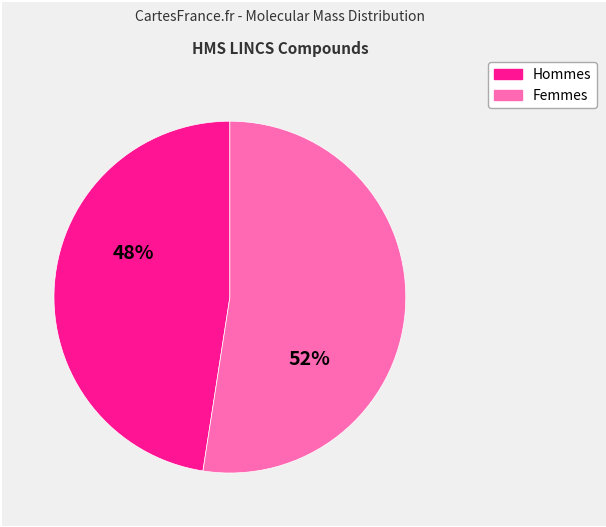

How many segments does this pie chart have?

2